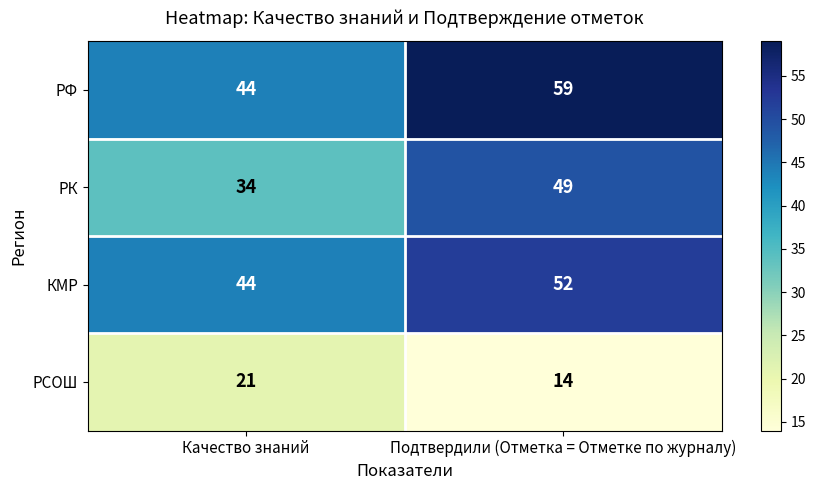

Read the РК value at Подтвердили (Отметка = Отметке по журналу), to the nearest 10.

50